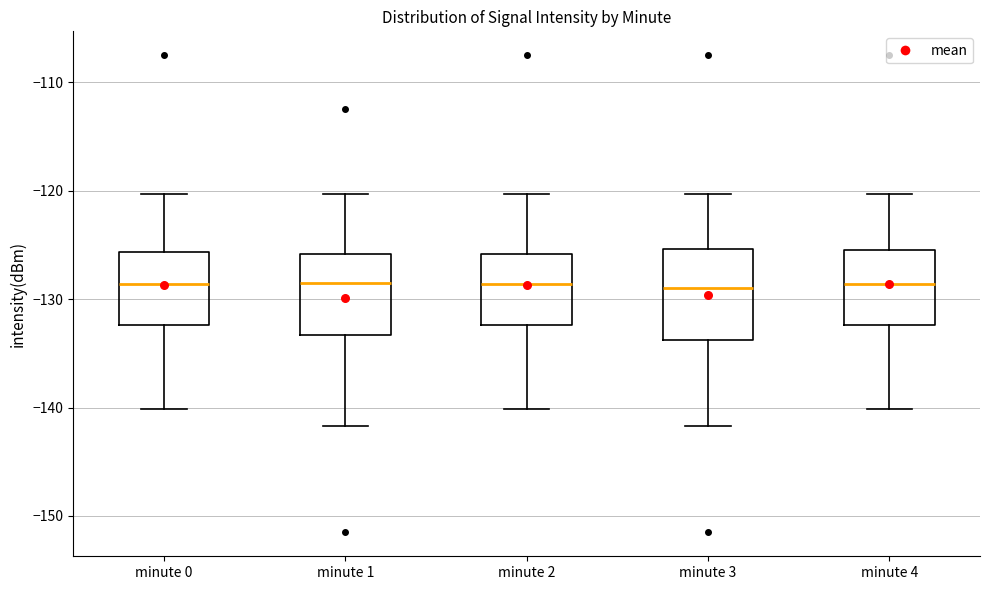

Where does the lower whisker of the box for minute 0 end on the y-axis? The values are not printed on the chart, so give them approximately, as read against the axis.

-140